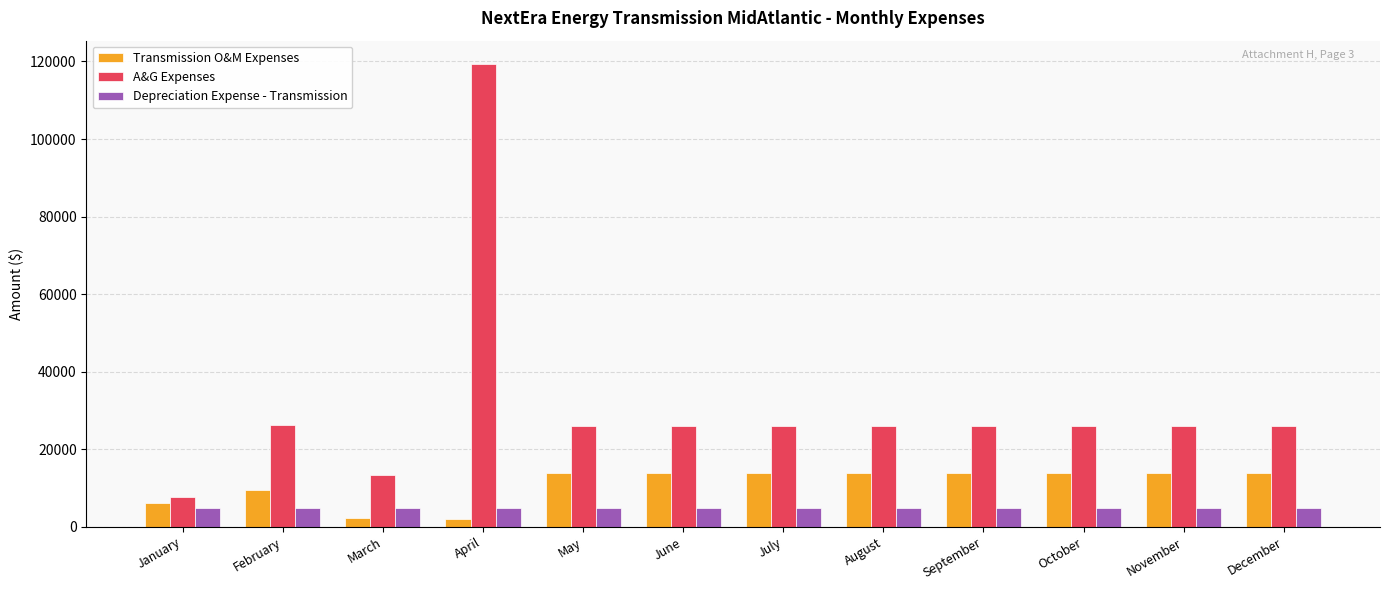

At which label does A&G Expenses first exceed 26000?

February